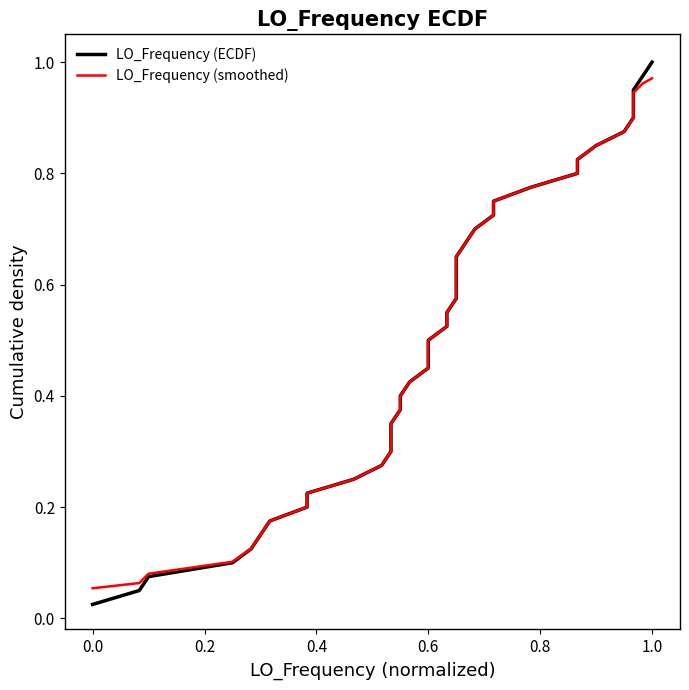

How many lines are shown in the chart?

2